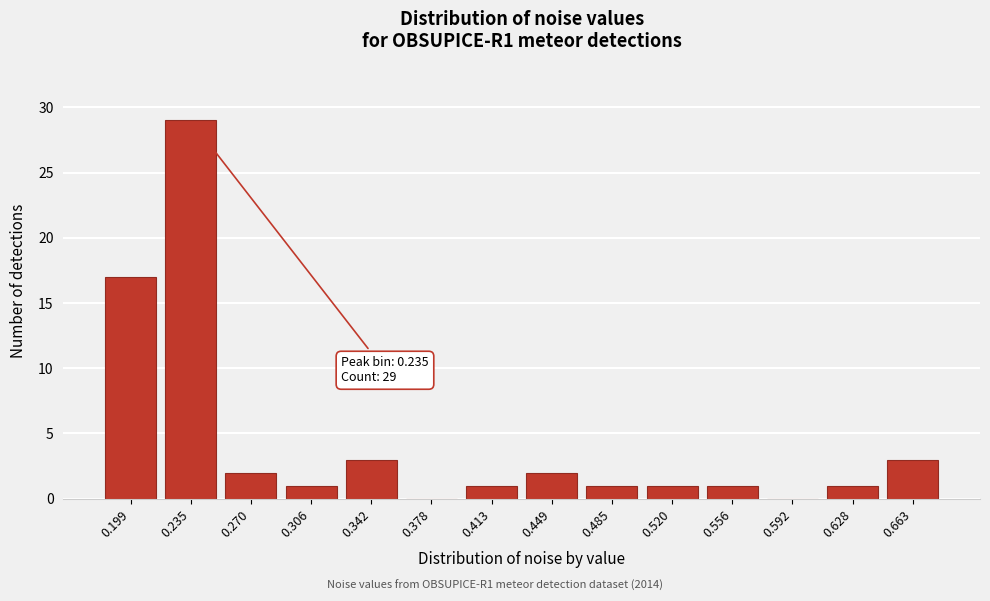

Reading left to right, extract all data points from this chart.

0.199=17	0.235=29	0.270=2	0.306=1	0.342=3	0.378=0	0.413=1	0.449=2	0.485=1	0.520=1	0.556=1	0.592=0	0.628=1	0.663=3